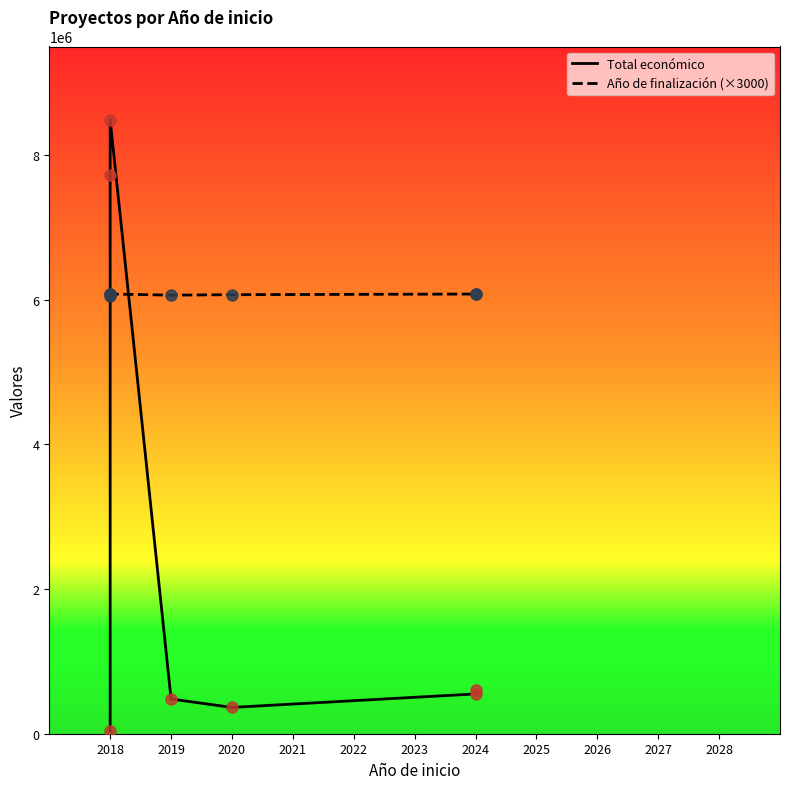

Reading left to right, transcribe all the data shown in this chart.

Total económico: 42845	7717171	8484999	480156	363424	550111	599262
Año de finalización (×3000): 6054000	6078000	6078000	6063000	6069000	6078000	6081000